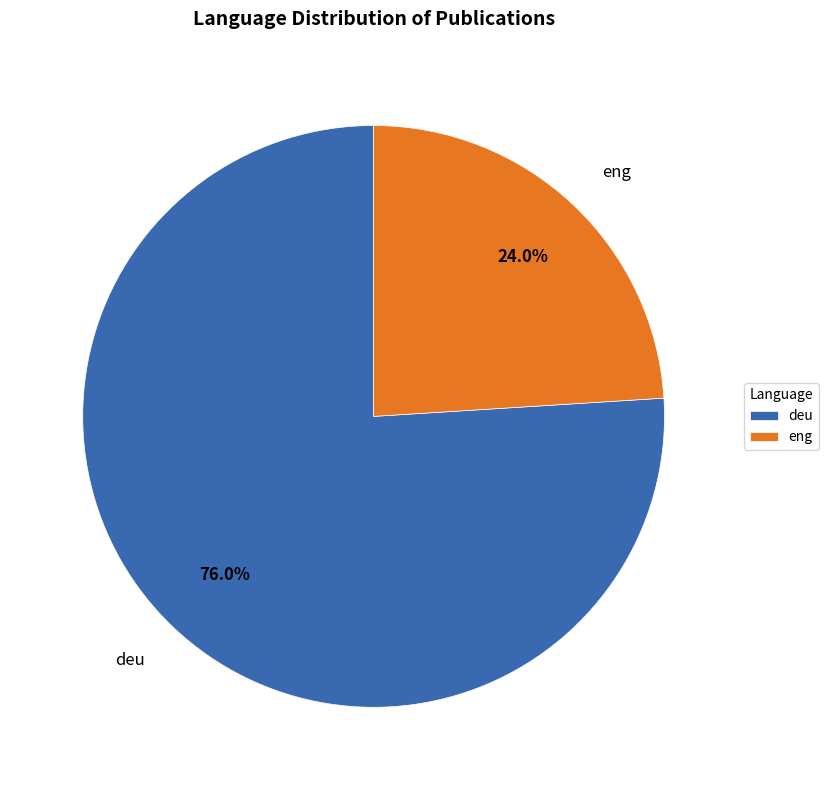

What is the ratio of the value at eng to the value at deu?

0.3